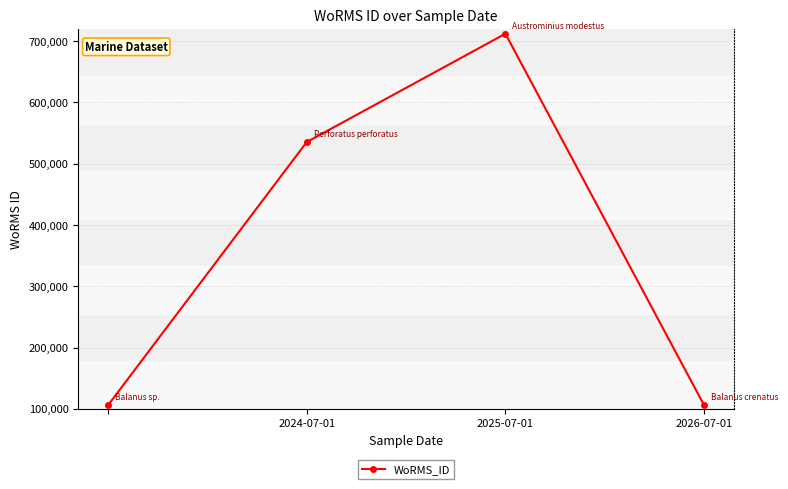

Count the number of categories in the chart.

4